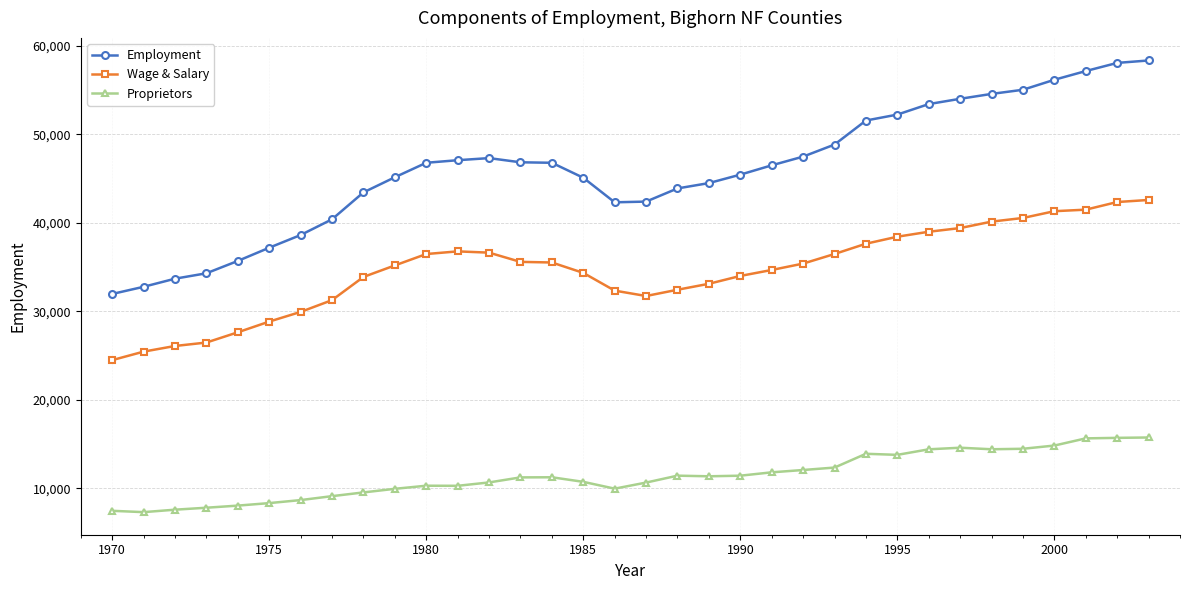

Which series has the largest total across all categories?

Employment